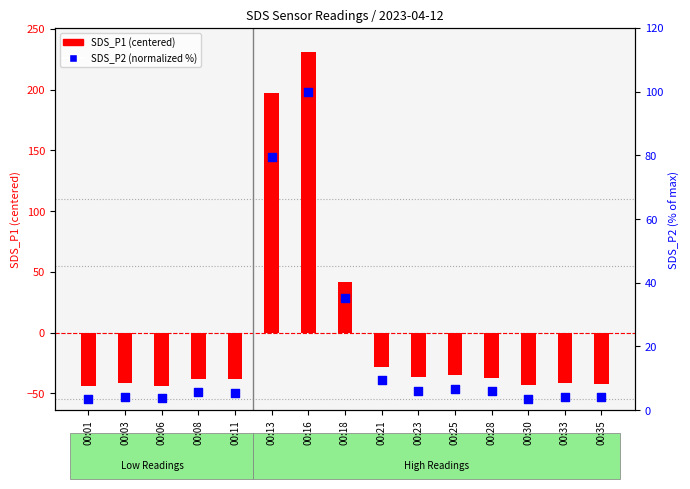

At how many categories does at least one series exceed 79?

2